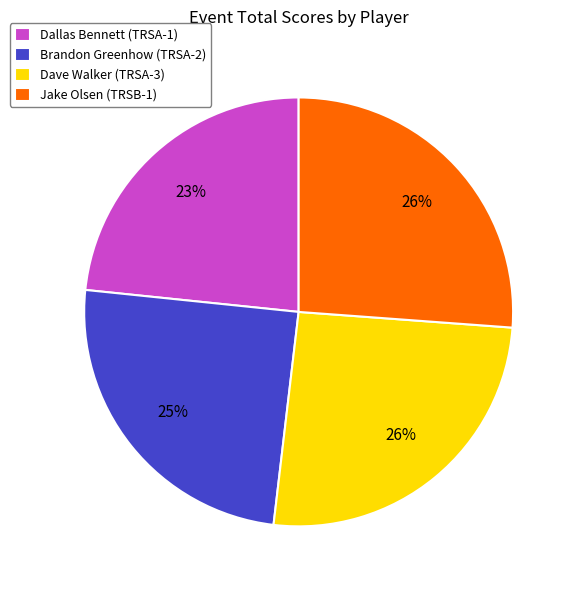

Is the sum of Jake Olsen (TRSB-1) and Brandon Greenhow (TRSA-2) greater than half?

Yes